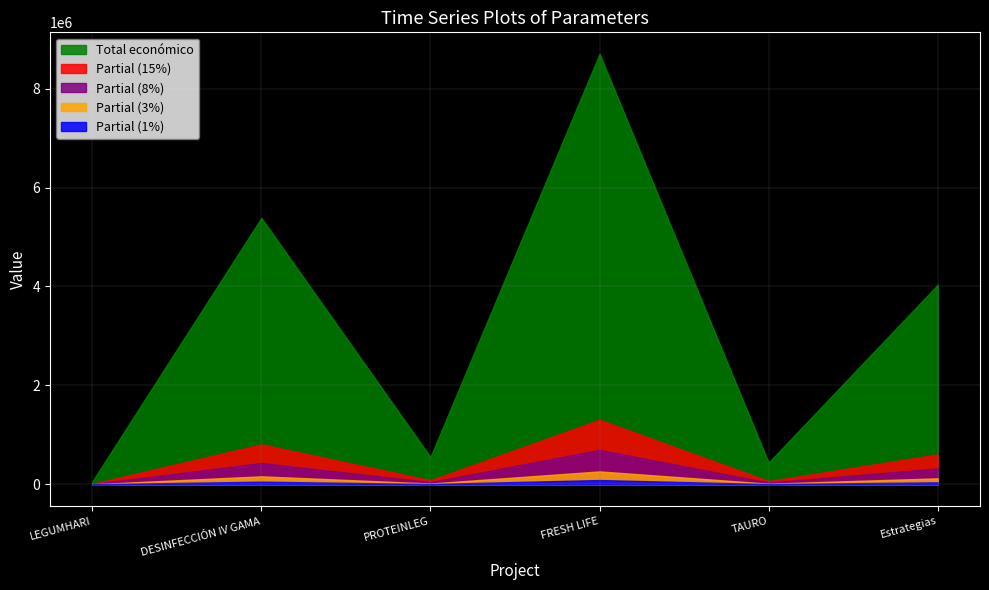

Which series has the widest spread of values?

Total económico